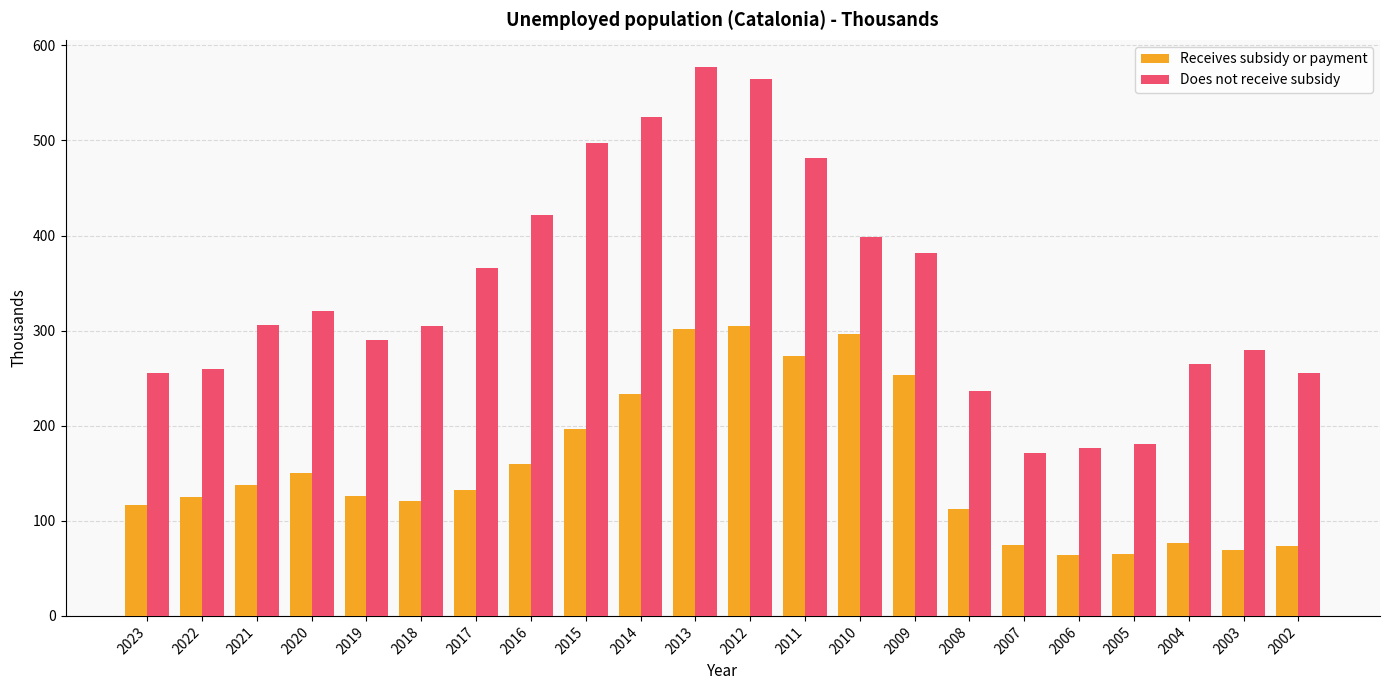

What is the sum of all Receives subsidy or payment values?

3463.5